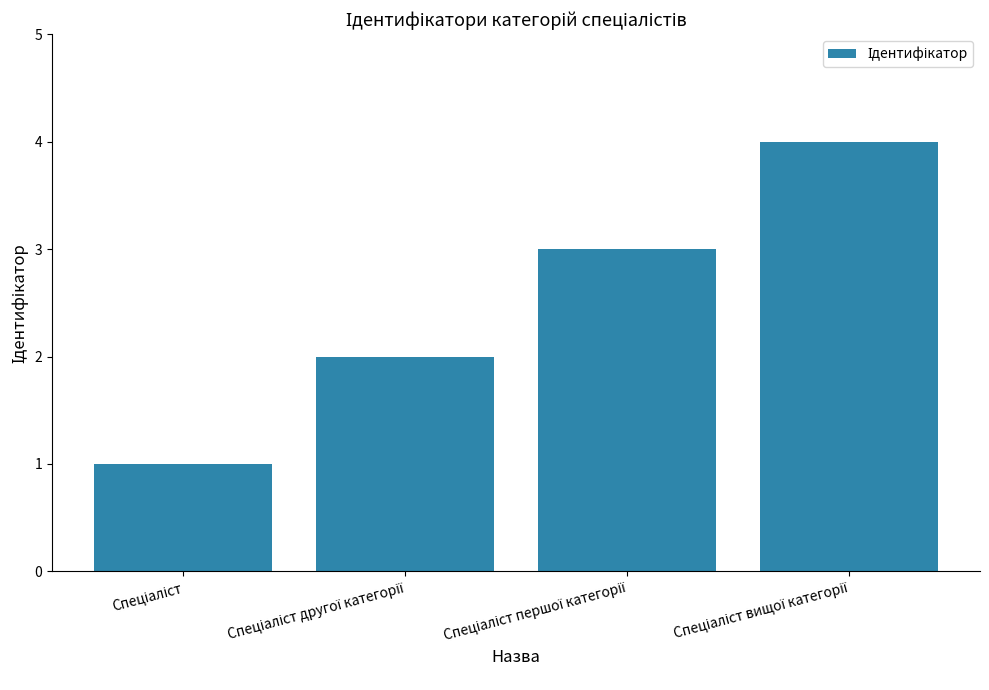

What is the greatest value displayed?

4